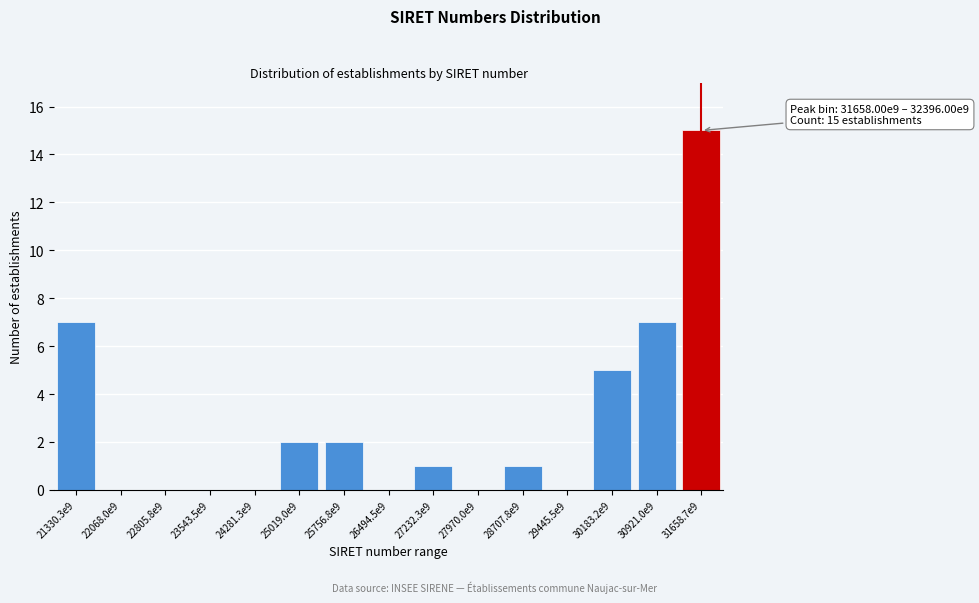

Reading left to right, what are all the values shown in this chart?

21330.3e9=7	22068.0e9=0	22805.8e9=0	23543.5e9=0	24281.3e9=0	25019.0e9=2	25756.8e9=2	26494.5e9=0	27232.3e9=1	27970.0e9=0	28707.8e9=1	29445.5e9=0	30183.2e9=5	30921.0e9=7	31658.7e9=15